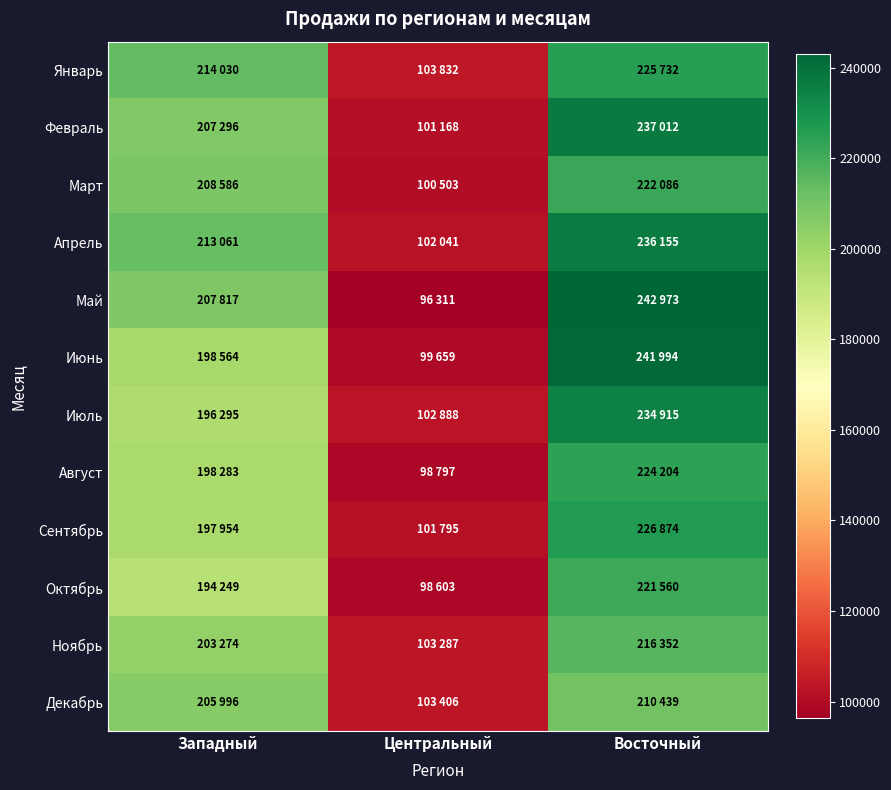

Which has a higher value, Восточный or Центральный?

Восточный